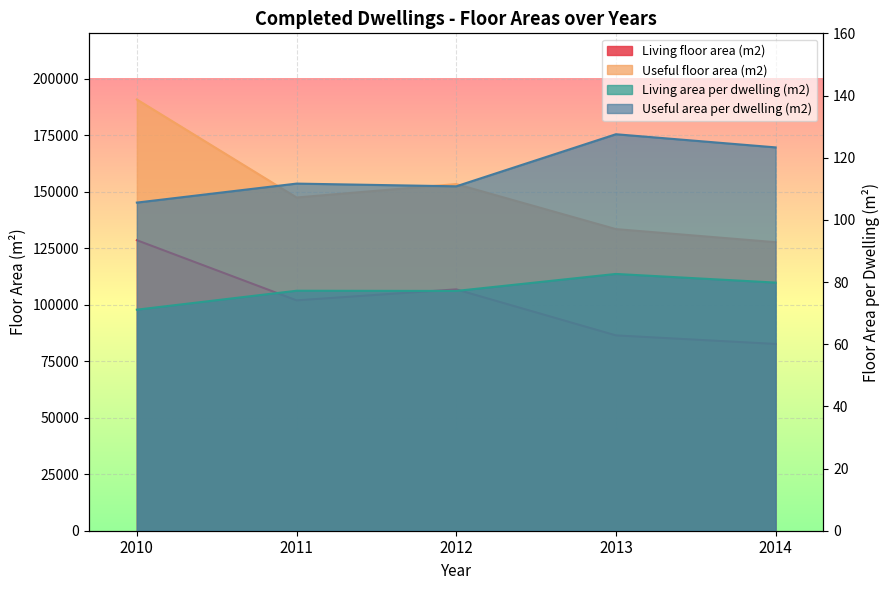

At which category does Useful floor area (m2) reach its first local peak?

2012